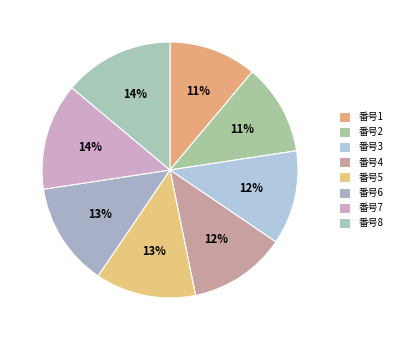

Count the number of slices in the pie.

8